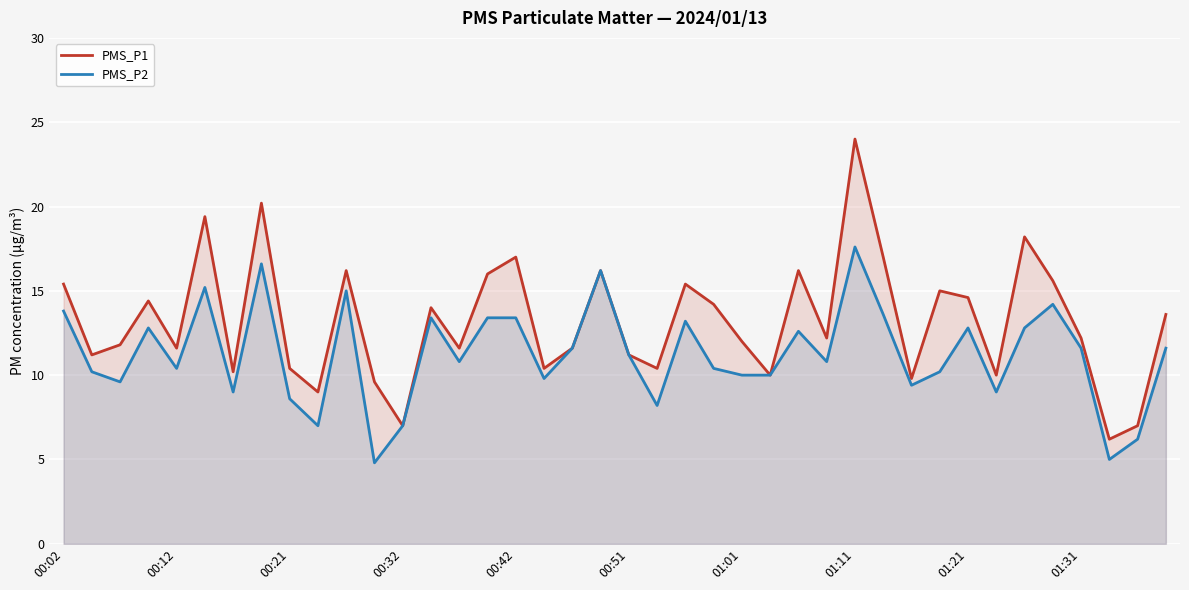

Which series has the widest spread of values?

PMS_P1